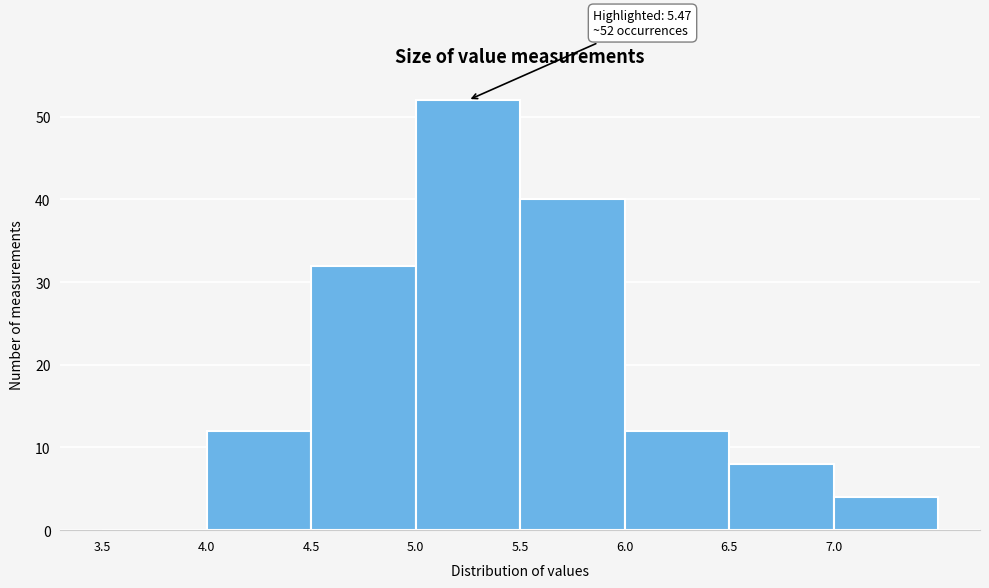

Which range on the x-axis has the tallest bar?

5.0 to 5.5